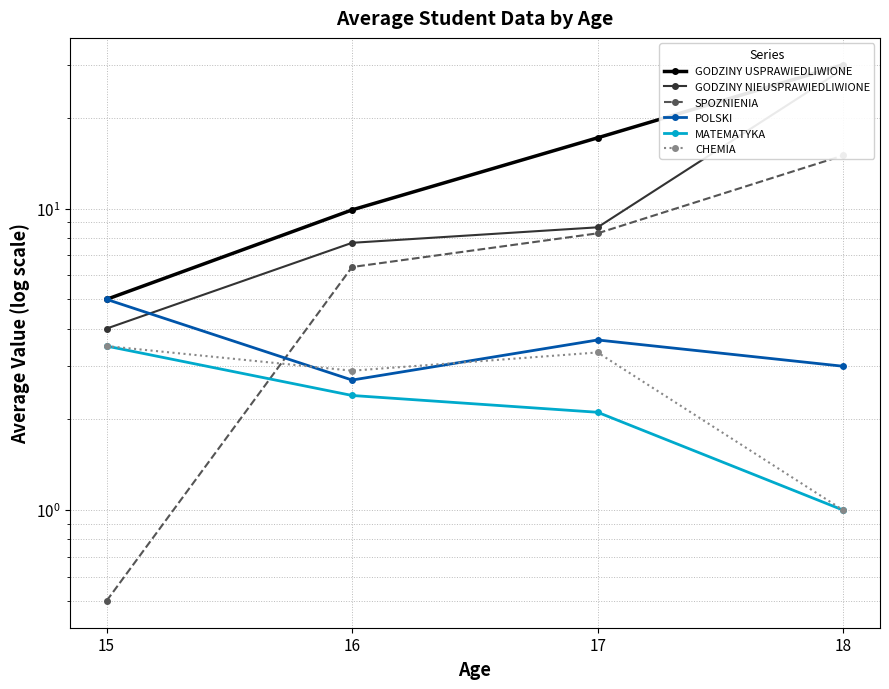

Does the chart display data point markers on the line(s)?

Yes